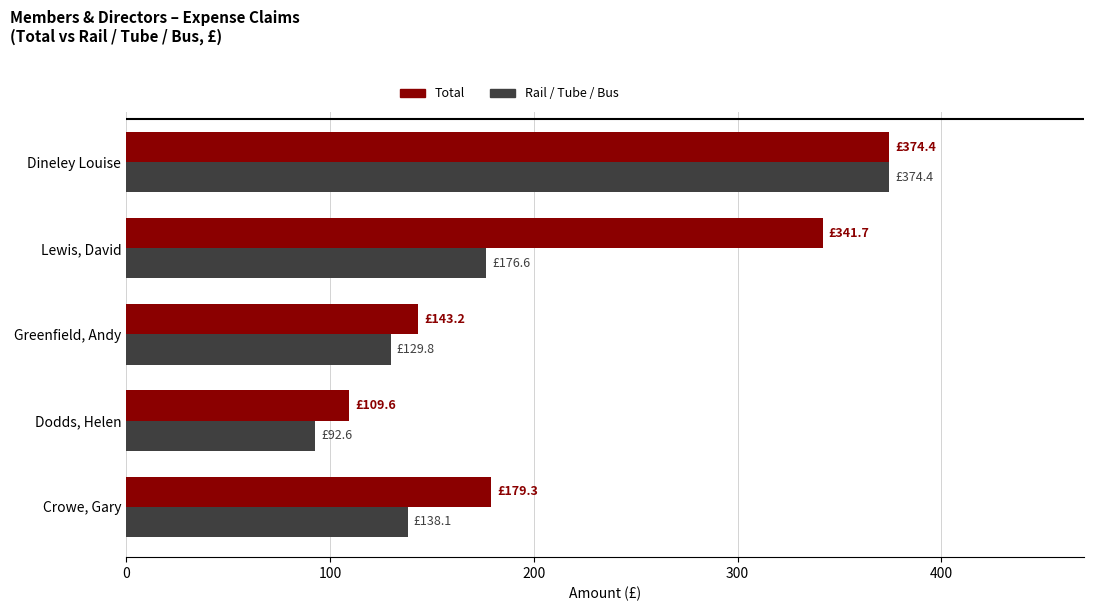

What is the lowest value of the Rail / Tube / Bus series?

92.6